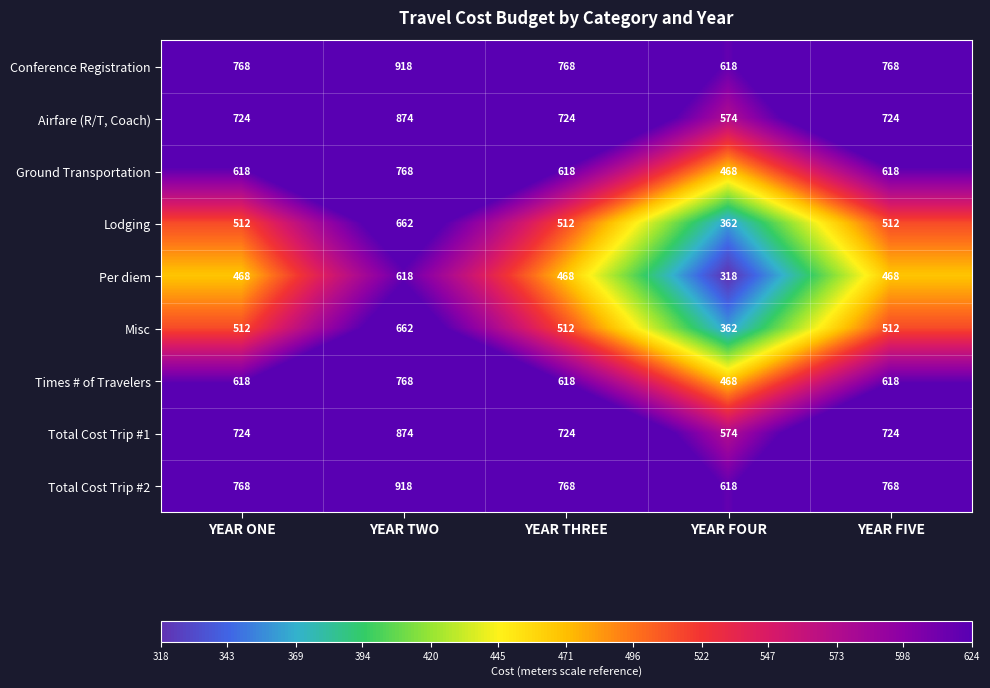

At which category is the sum across all series the highest?

YEAR TWO